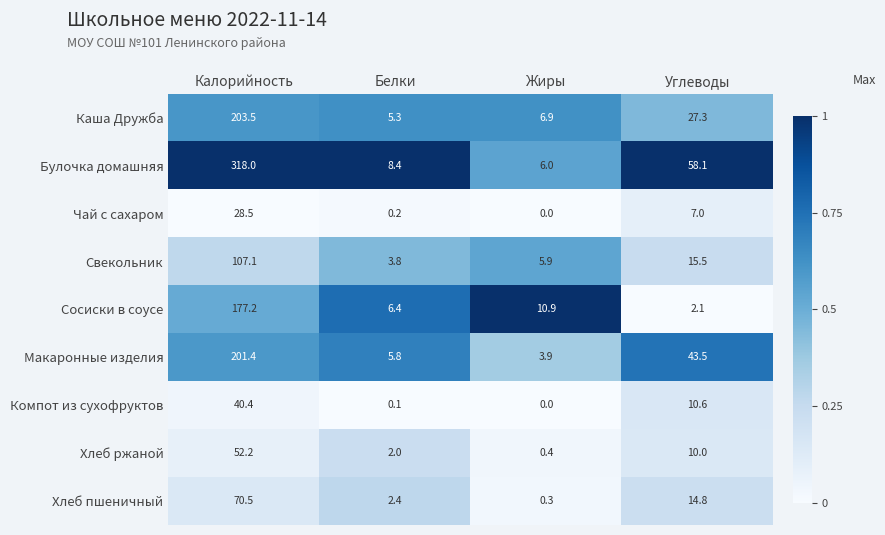

What is the maximum value for Макаронные изделия?

201.4